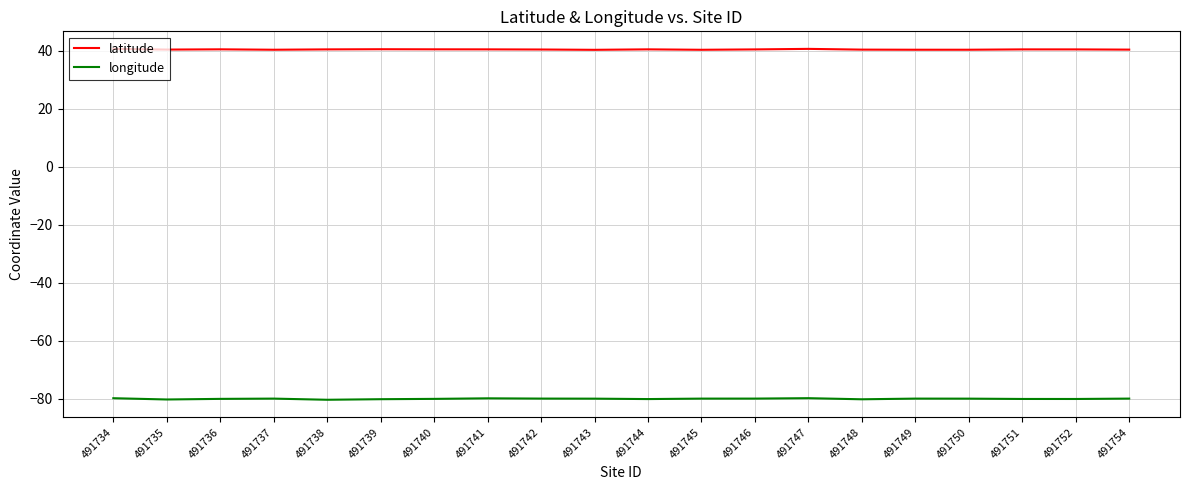

What is the average value of the longitude series?

-79.9